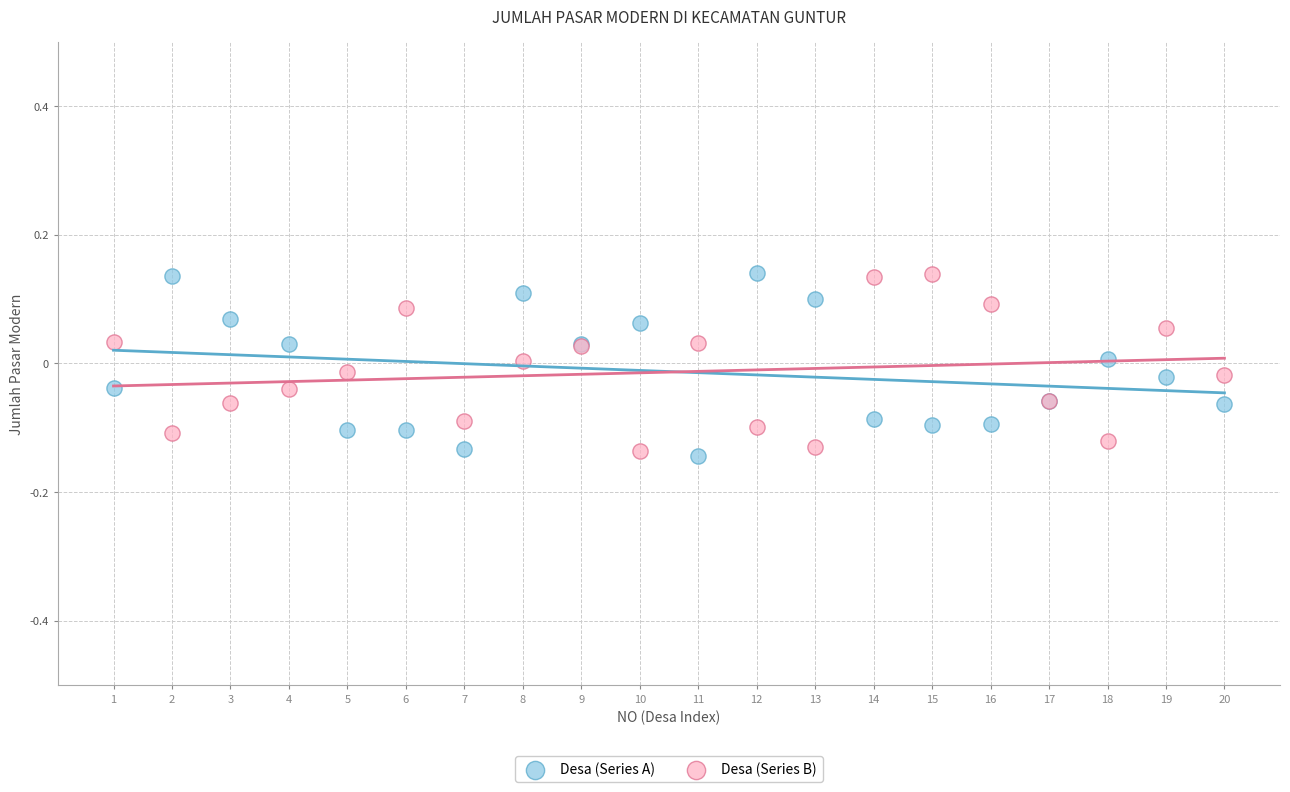

What are all the series names shown in the legend?

Desa (Series A), Desa (Series B)